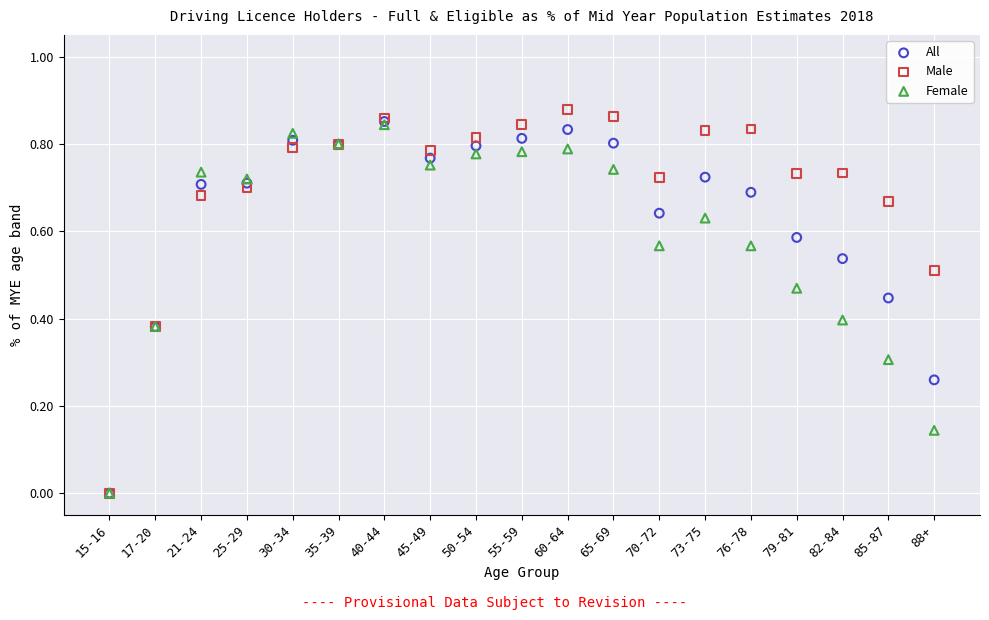

What are all the series names shown in the legend?

All, Male, Female